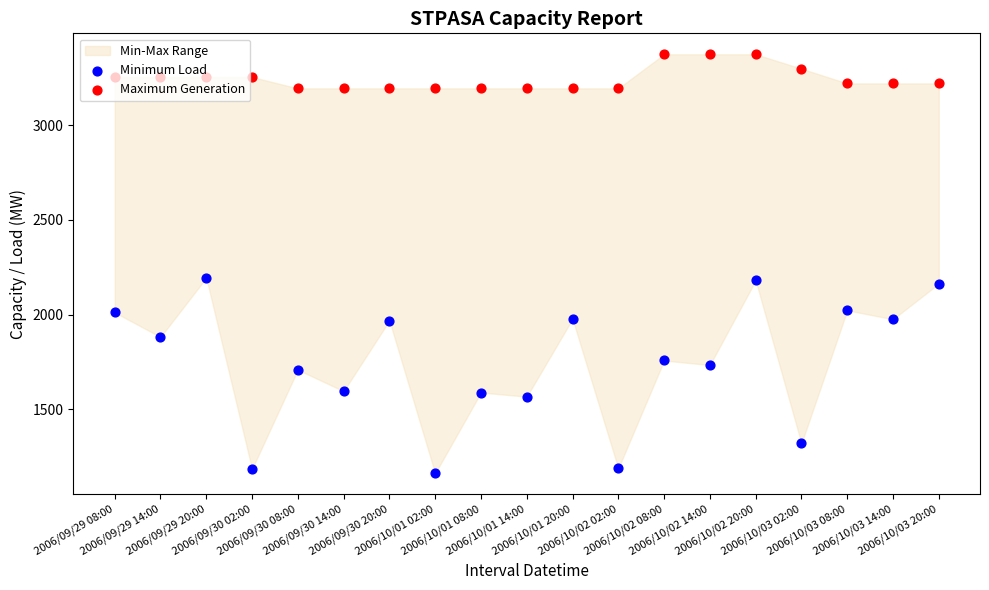

Which series reaches the minimum Y coordinate?

Minimum Load